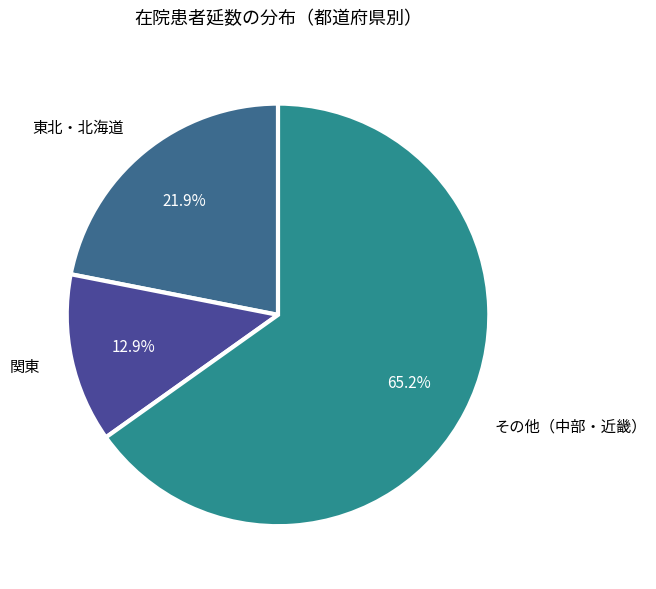

Does その他（中部・近畿） represent more than half of the total?

Yes